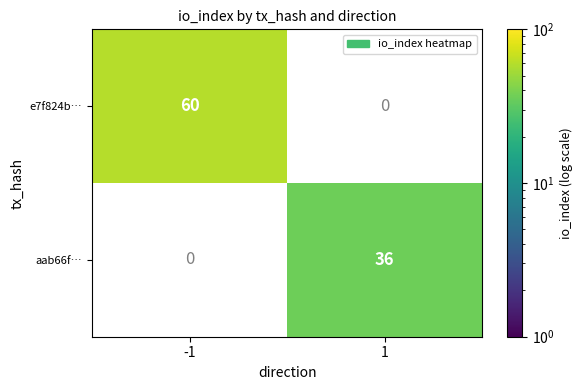

Is the value of aab66f… at 1 greater than the value of e7f824b… at -1?

No